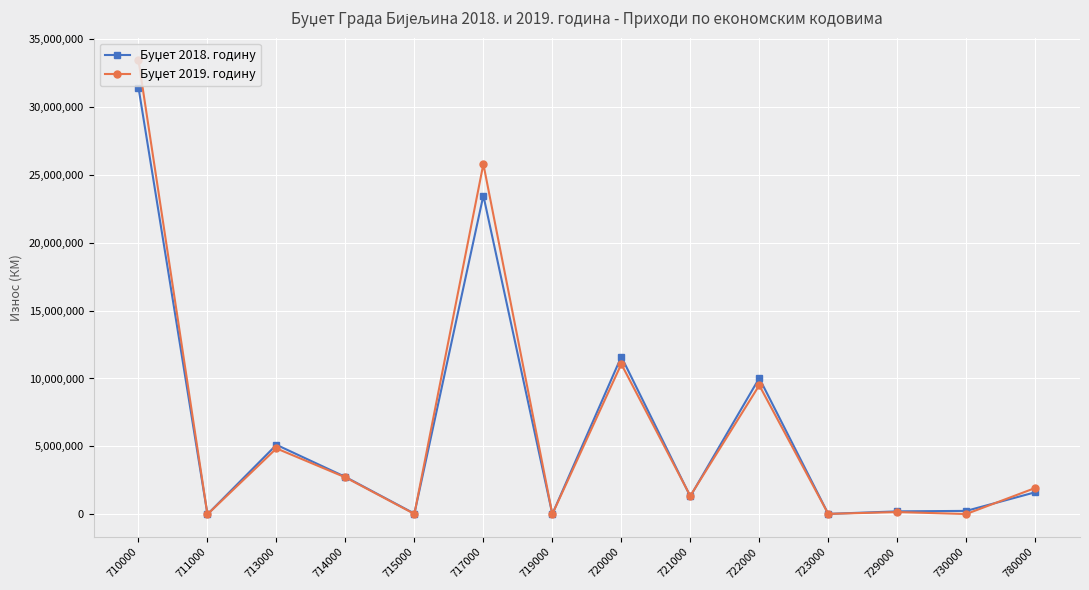

At how many categories does at least one series exceed 10534899?

3